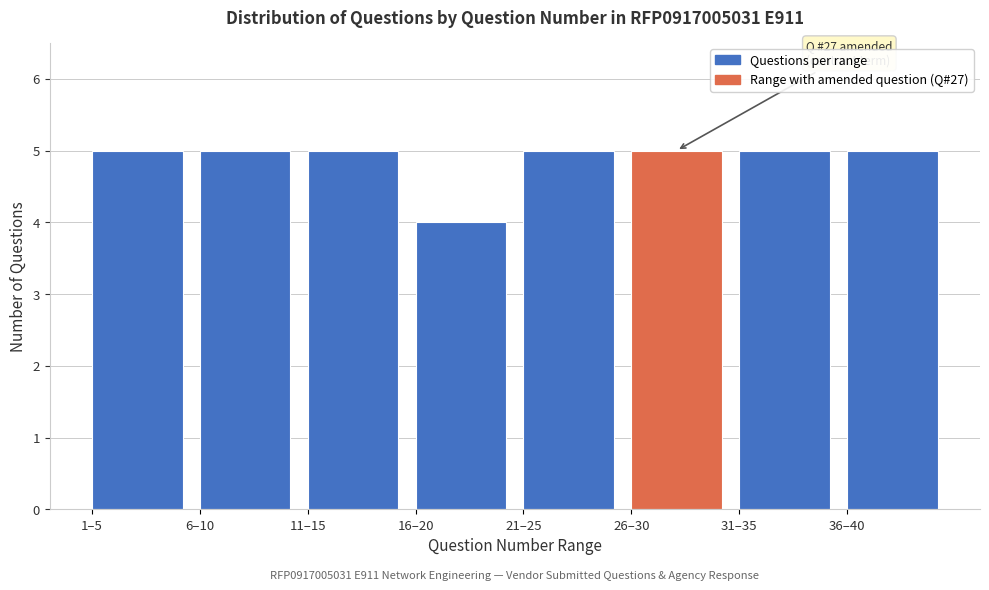

Reading right to left, list all the values displayed in this chart.

36–40=5	31–35=5	26–30=5	21–25=5	16–20=4	11–15=5	6–10=5	1–5=5